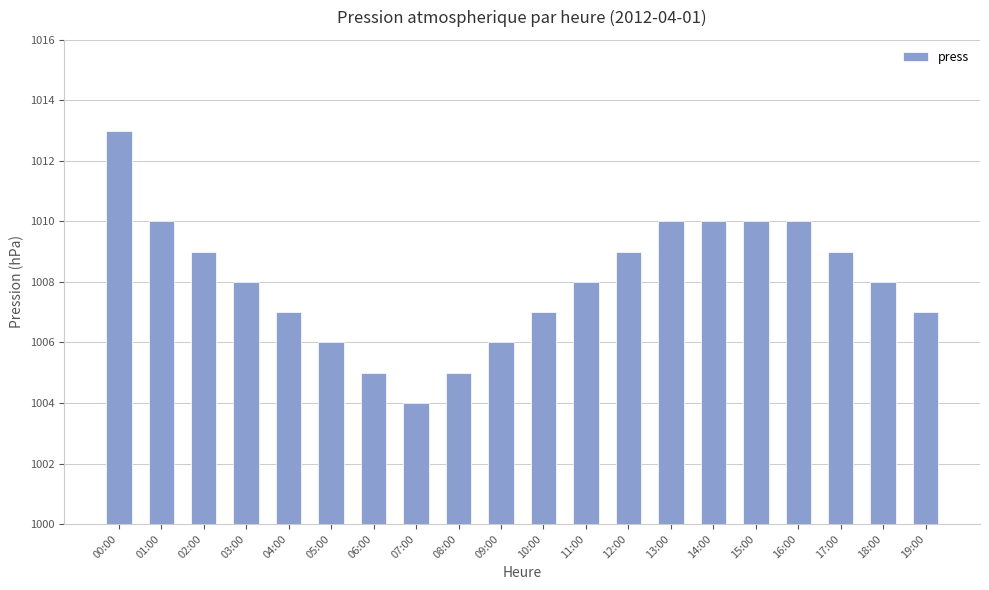

Are the bars horizontal?

No